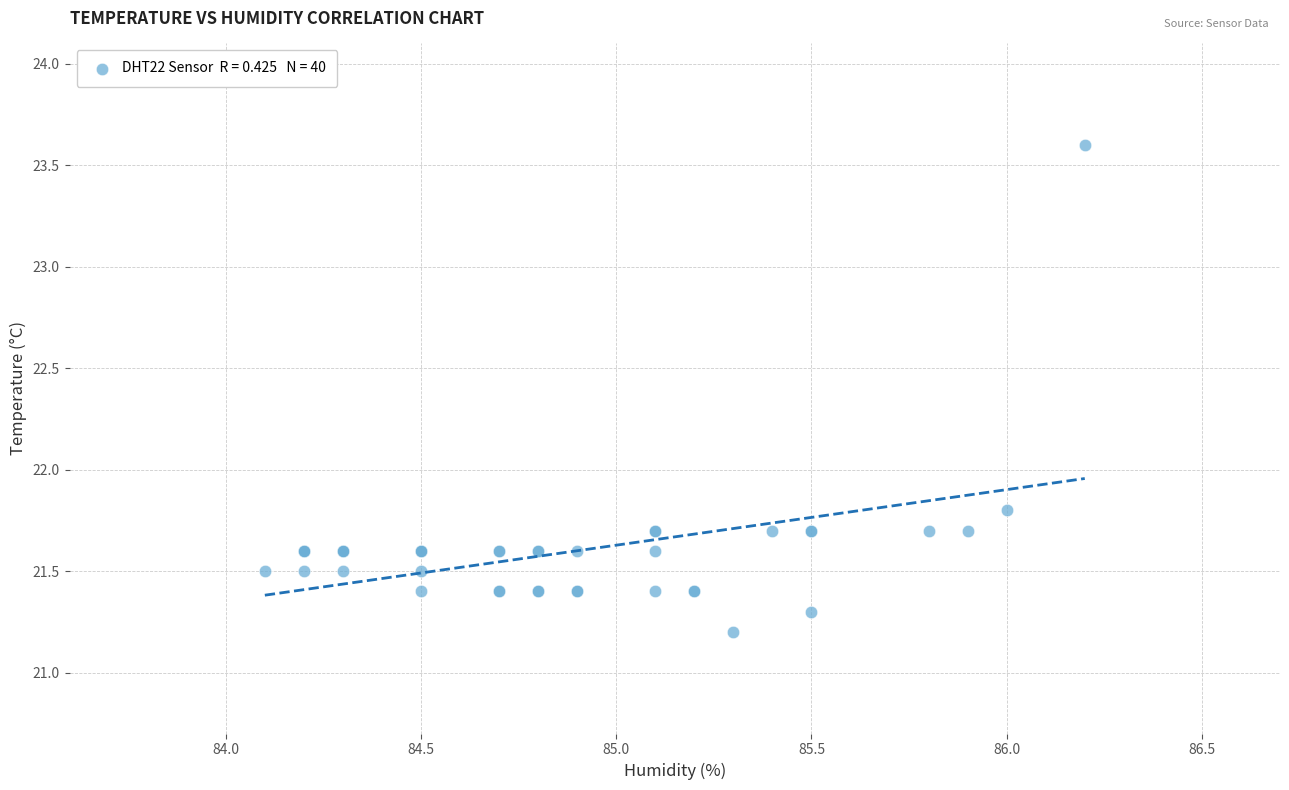

What Y value in the scatter plot is closest to 22?

21.8